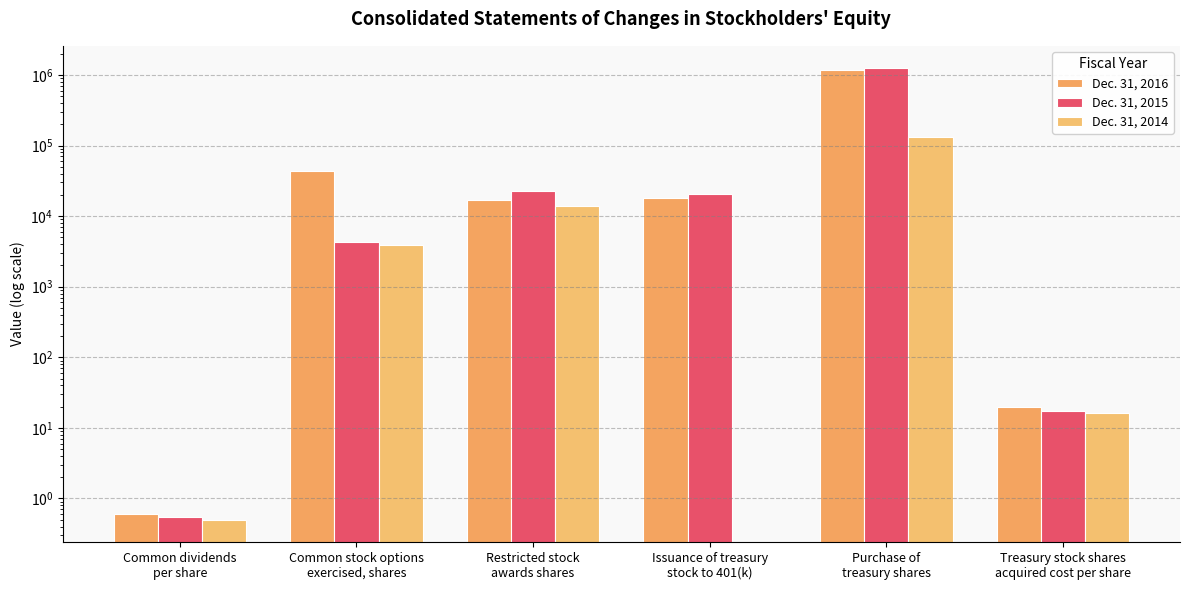

What is the difference between the Dec. 31, 2014 values at Common dividends
per share and Common stock options
exercised, shares?

3853.5